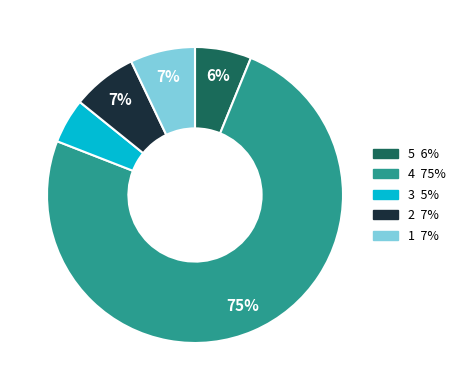

To the nearest percent, what percentage of the pie is 1?

7%